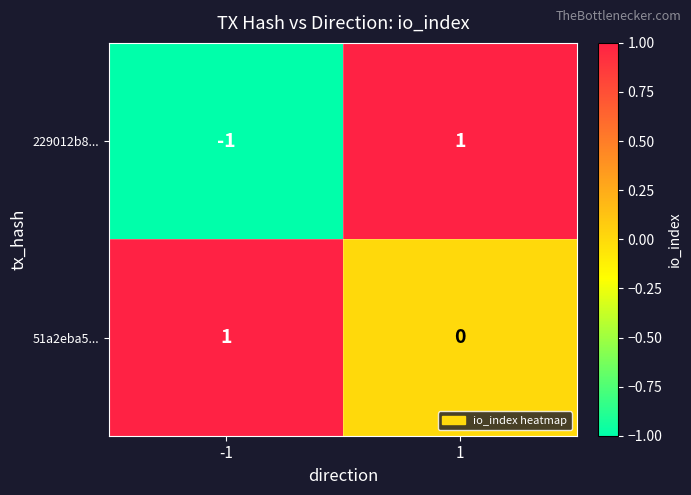

At how many categories does at least one series exceed 0?

2